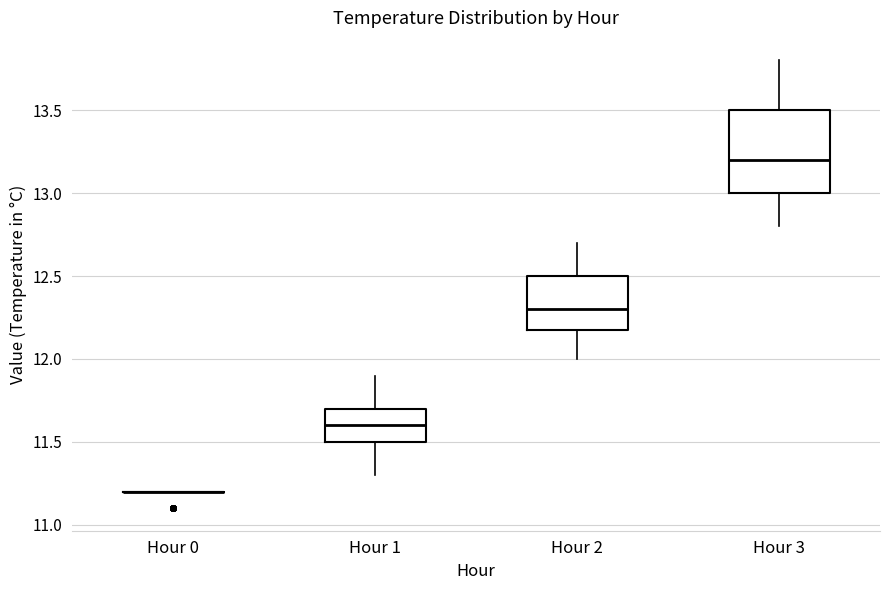

Comparing the boxes themselves (not the whiskers), which one is the tallest?

Hour 3